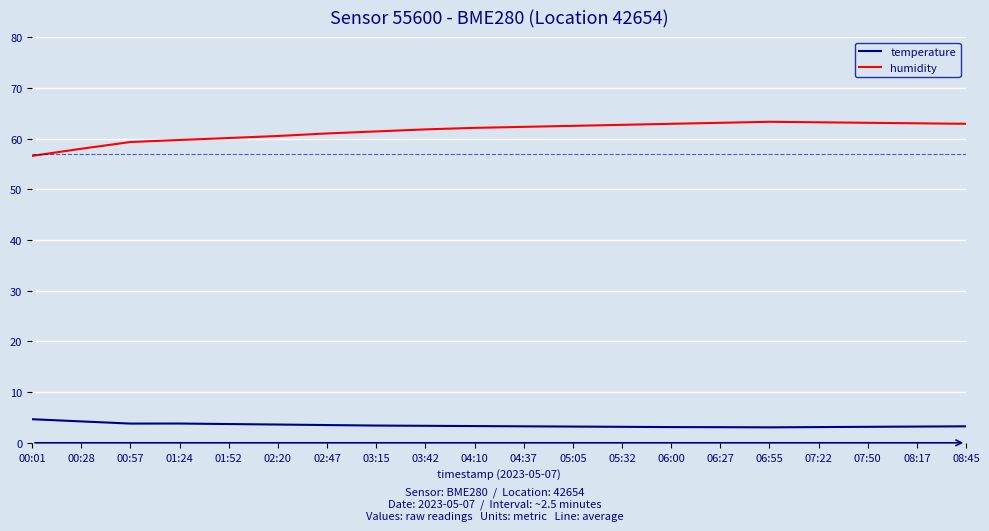

True or false: humidity and temperature intersect in this chart.

False